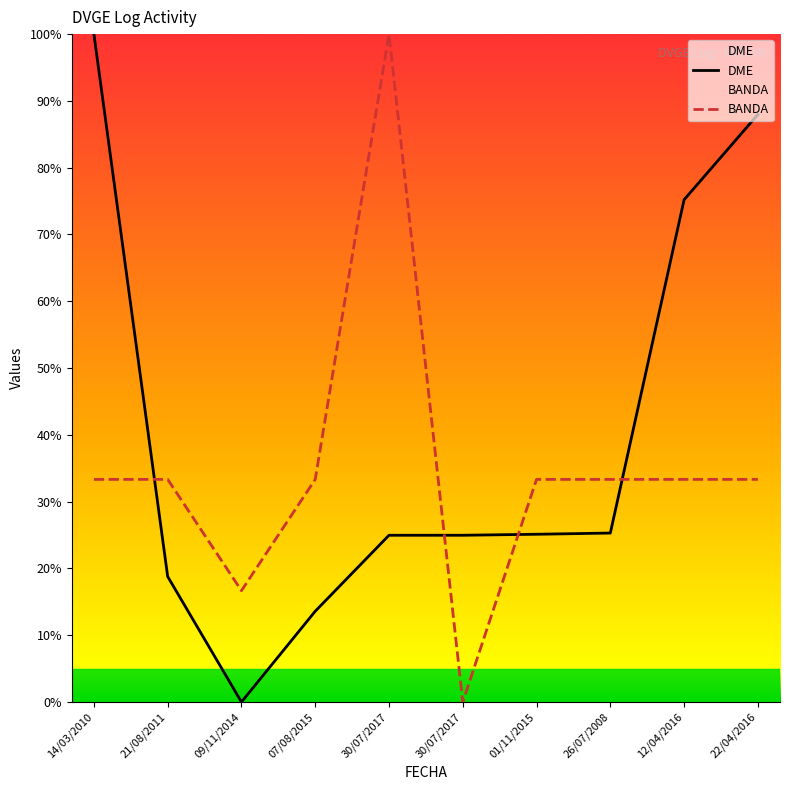

Which label corresponds to the smallest value in the chart?

09/11/2014